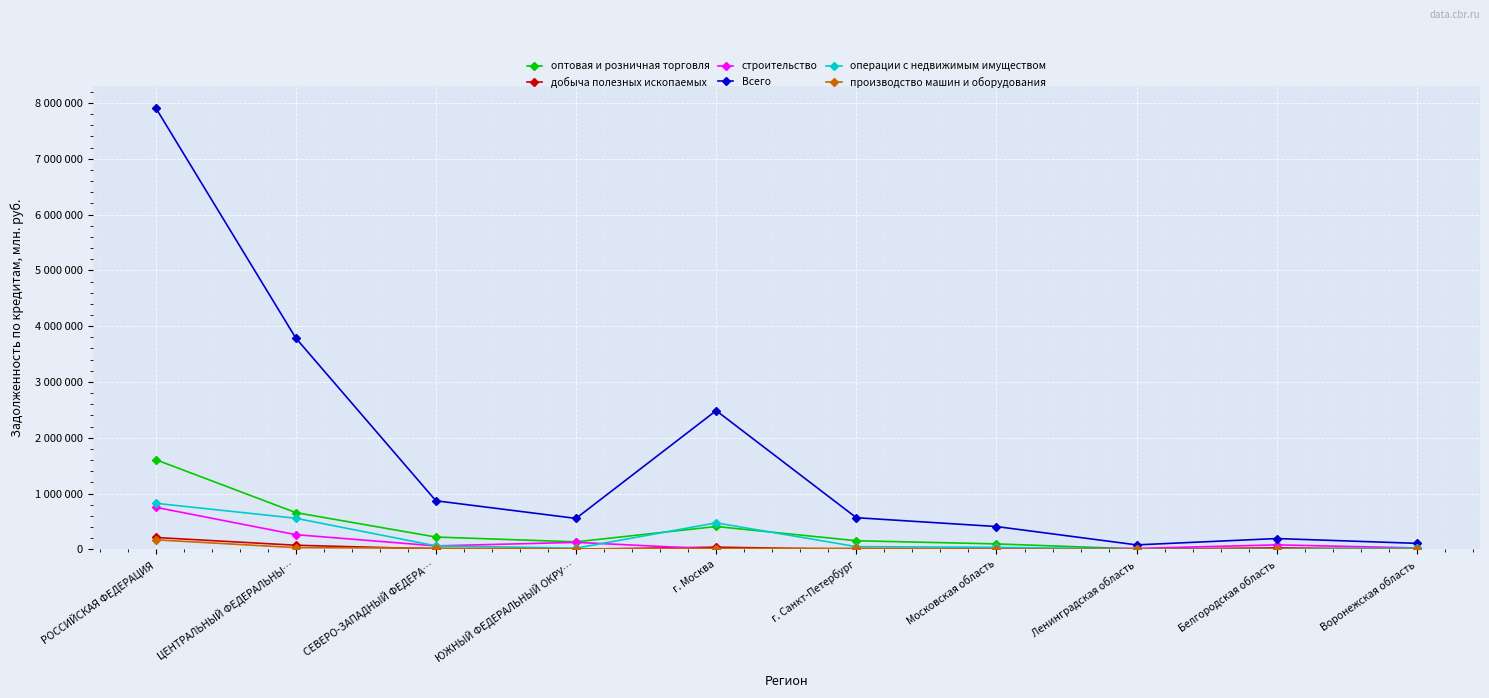

What are all the series names shown in the legend?

оптовая и розничная торговля, добыча полезных ископаемых, строительство, Всего, операции с недвижимым имуществом, производство машин и оборудования